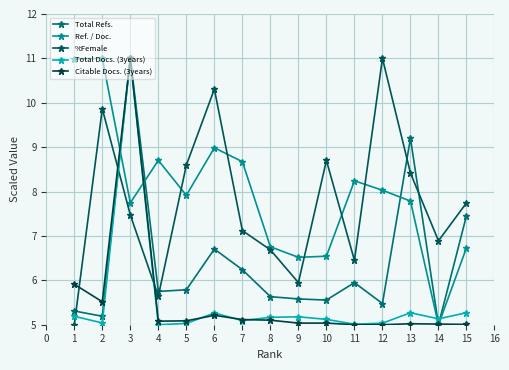

Is it true that Total Docs. (3years) equals 5.0 at 2?

True